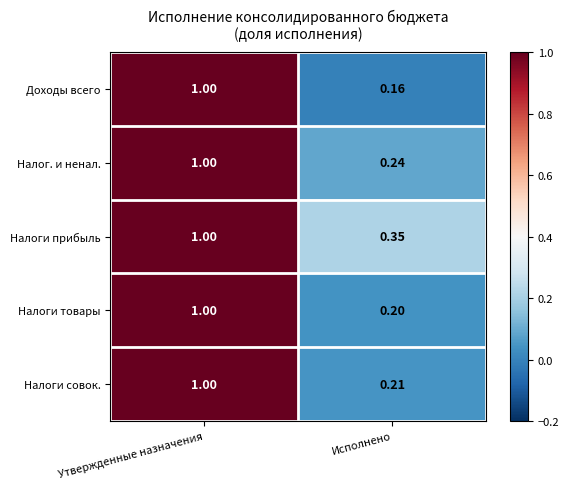

Which category has the highest value across all series?

Утвержденные назначения